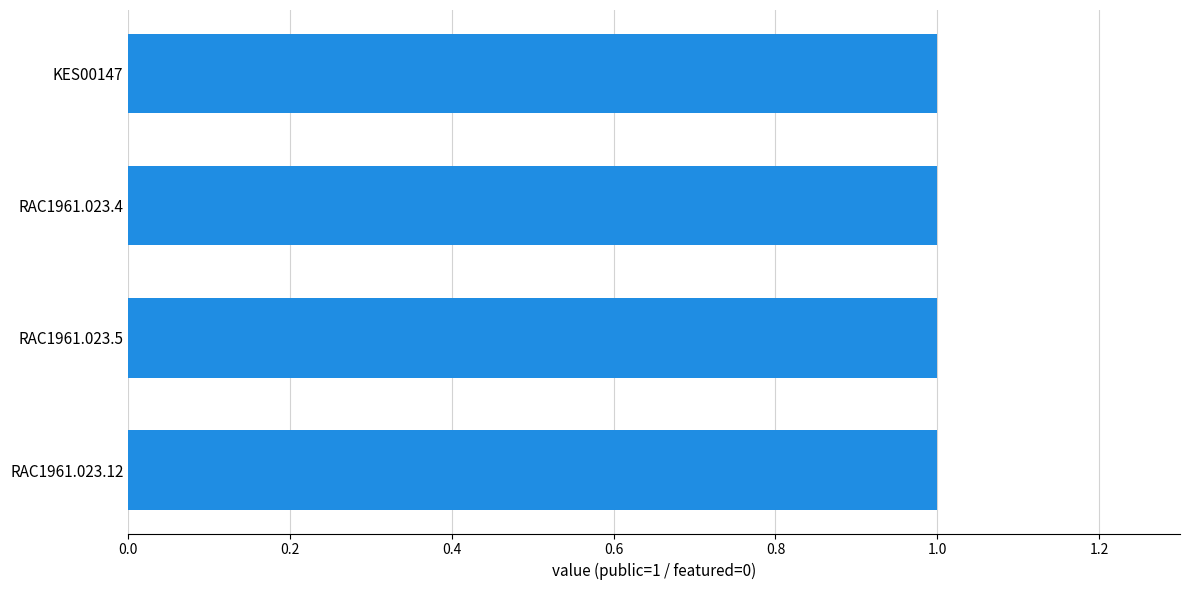

What are all the series names shown in the legend?

public, featured